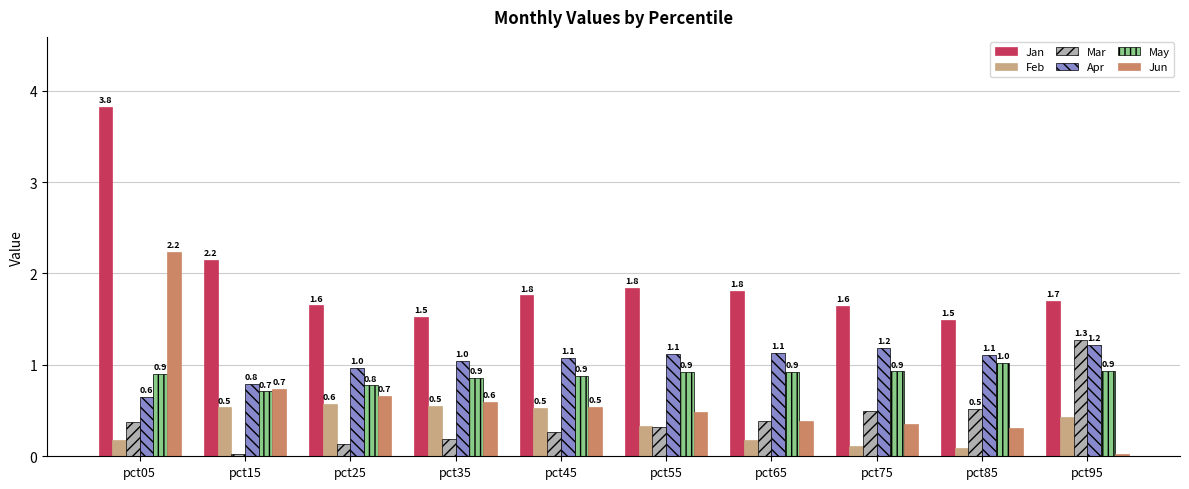

What is the average value of the Jun series?

0.6